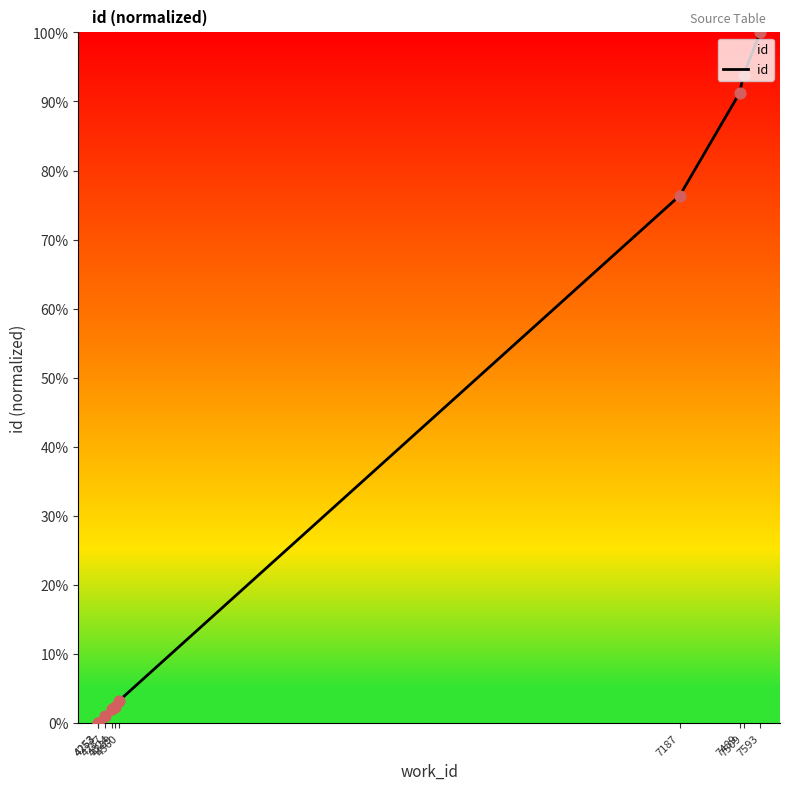

Between 4253 and 4360, which is larger?

4360